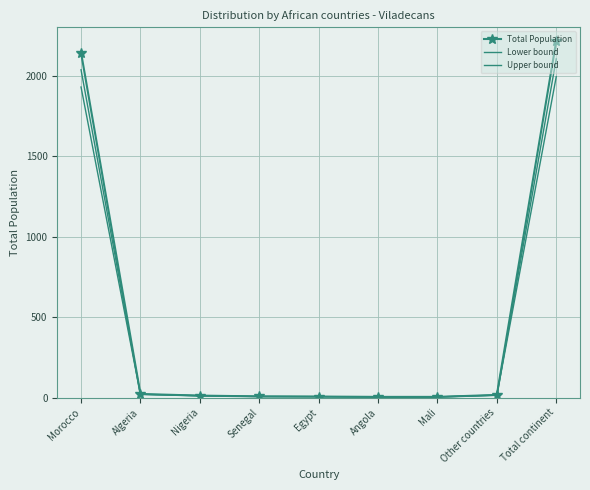

True or false: Lower bound has a value of 19.8 at Algeria.

True